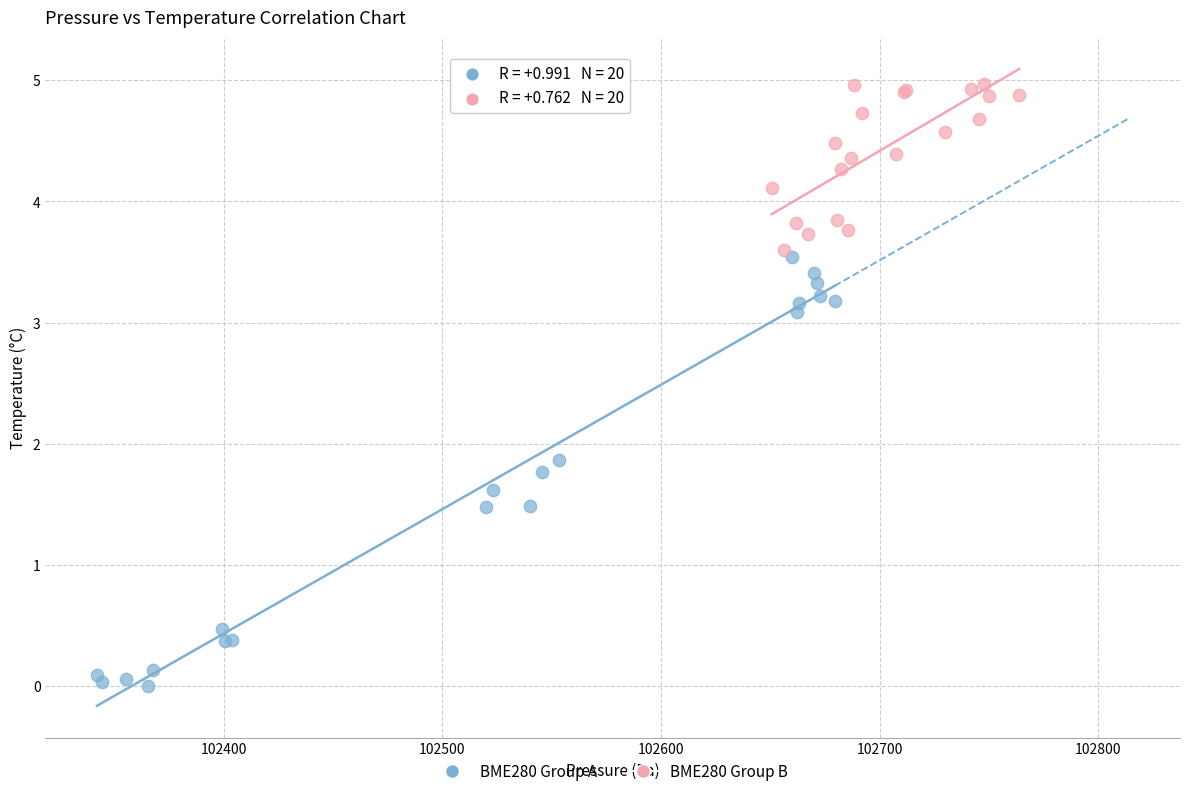

Which series contains the highest Y value?

BME280 Group B